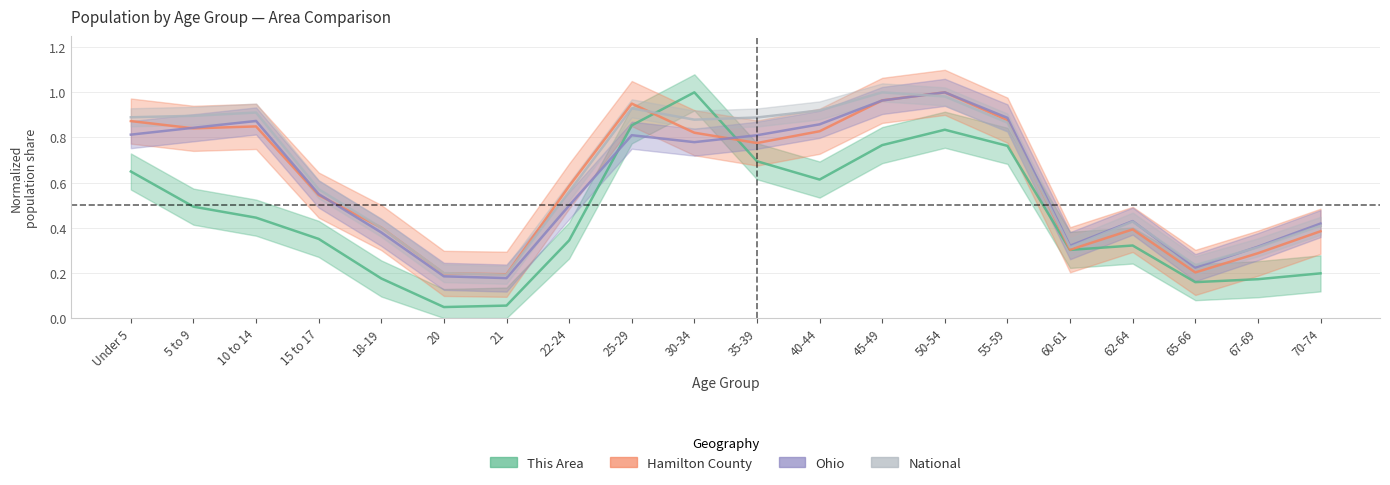

Reading left to right, extract all data points from this chart.

This Area: 0.6	0.5	0.4	0.4	0.2	0.0	0.1	0.3	0.9	1.0	0.7	0.6	0.8	0.8	0.8	0.3	0.3	0.2	0.2	0.2
Hamilton County: 0.9	0.8	0.8	0.5	0.4	0.2	0.2	0.6	1.0	0.8	0.8	0.8	1.0	1.0	0.9	0.3	0.4	0.2	0.3	0.4
Ohio: 0.8	0.8	0.9	0.5	0.4	0.2	0.2	0.5	0.8	0.8	0.8	0.9	1.0	1.0	0.9	0.3	0.4	0.2	0.3	0.4
National: 0.9	0.9	0.9	0.6	0.4	0.2	0.2	0.6	0.9	0.9	0.9	0.9	1.0	1.0	0.9	0.3	0.4	0.2	0.3	0.4